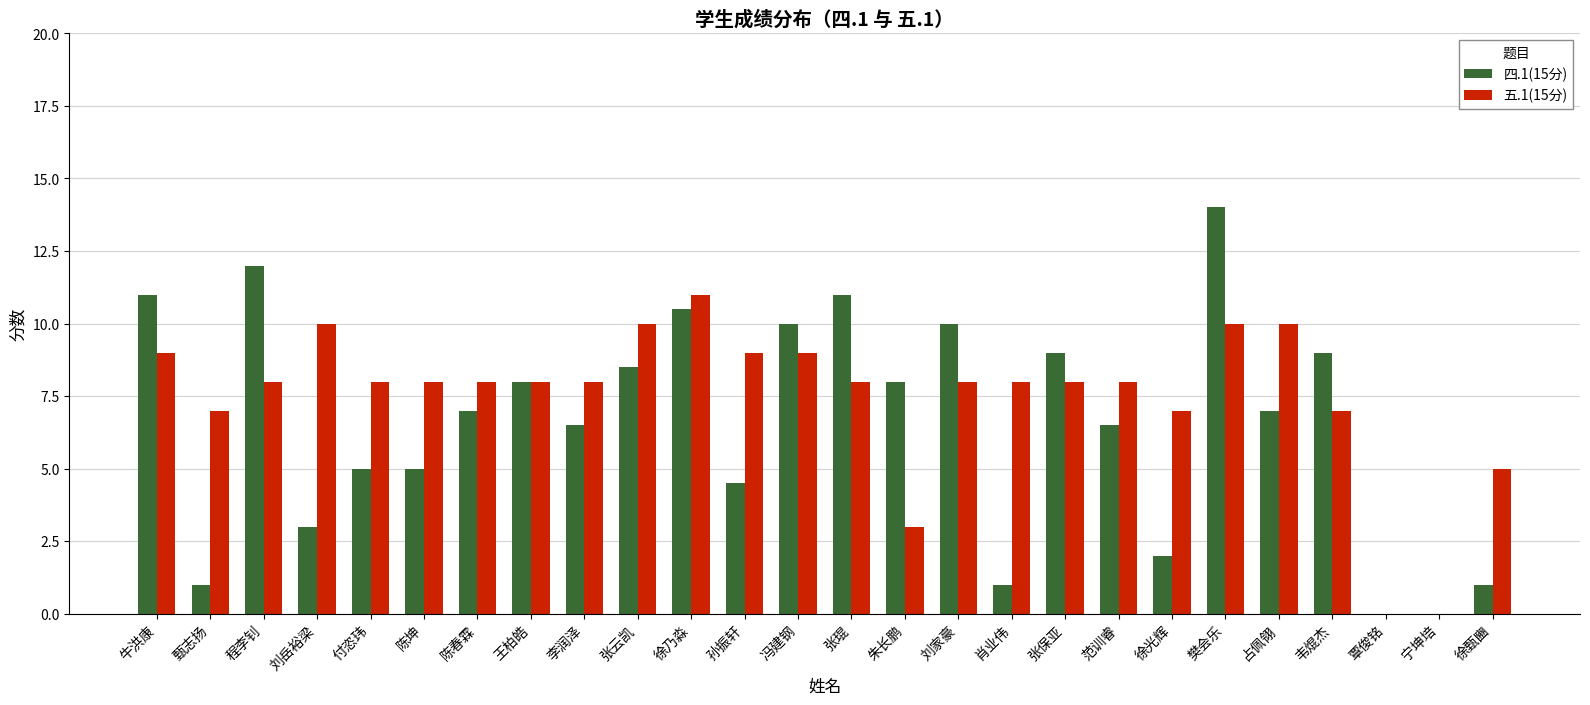

What is the sum of the 五.1(15分) values at 陈坤 and 张保亚?

16.0